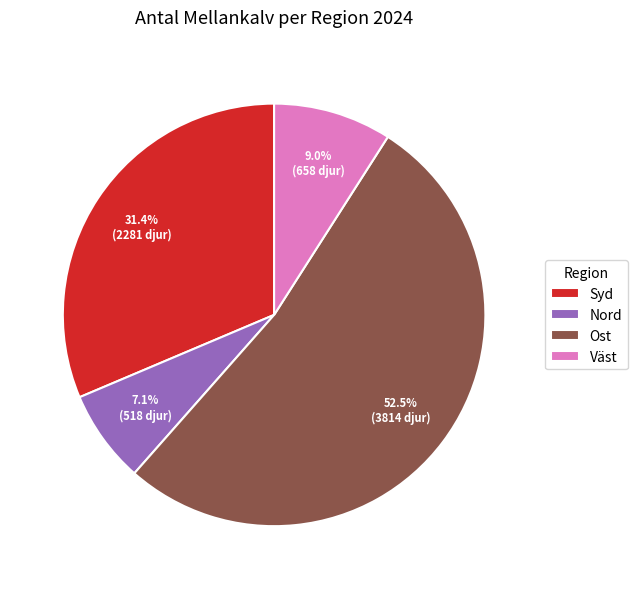

What is the smallest slice in the pie chart?

Nord